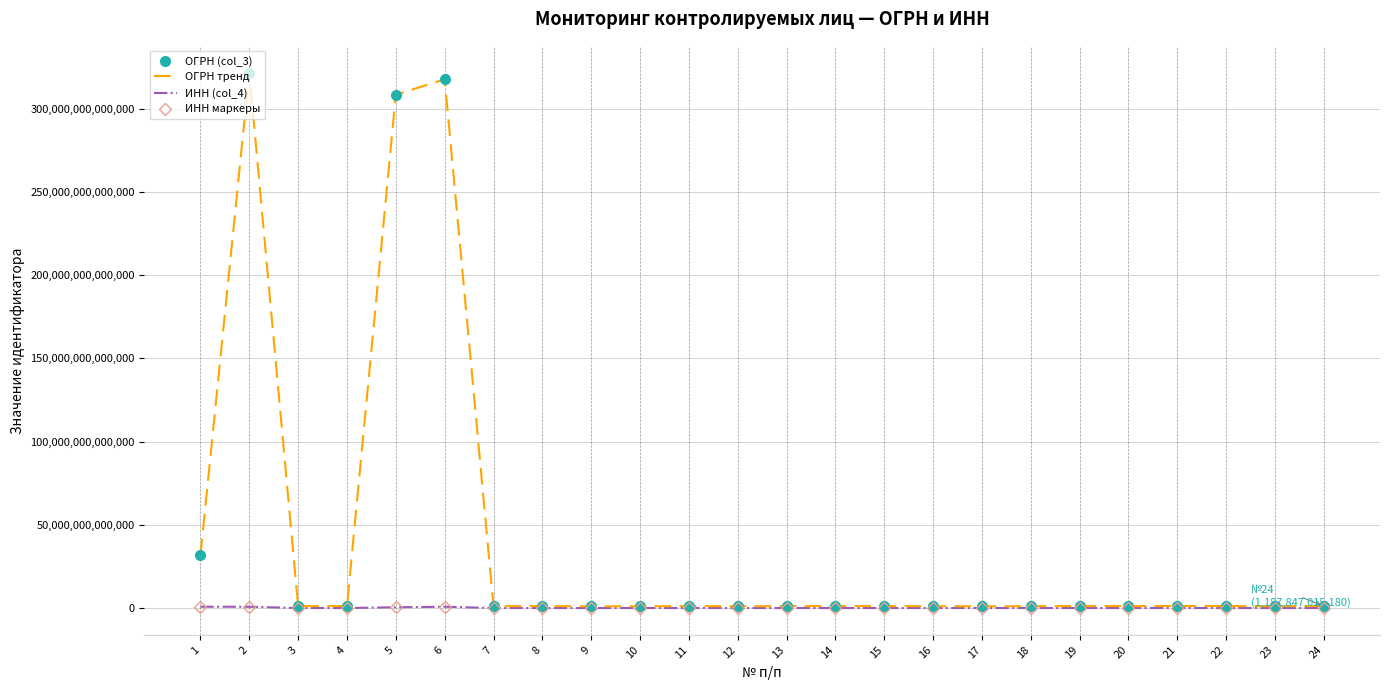

Which has a higher value, 10 or 24?

24